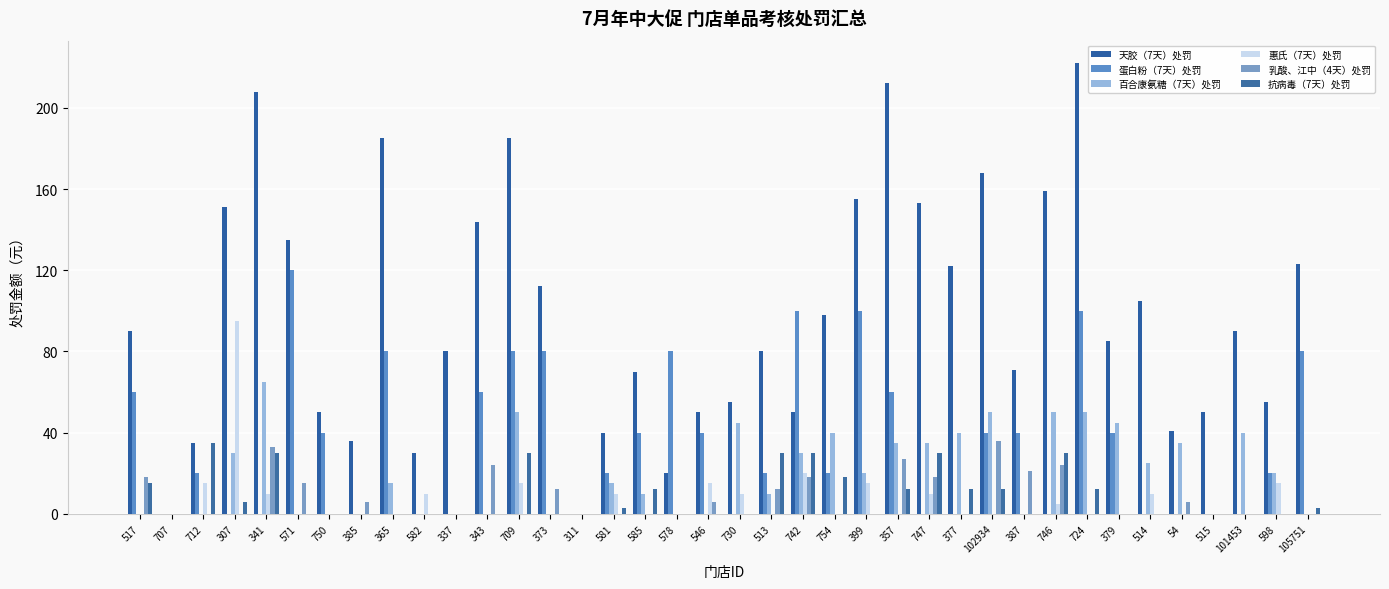

What is the total value across all series at 54?

82